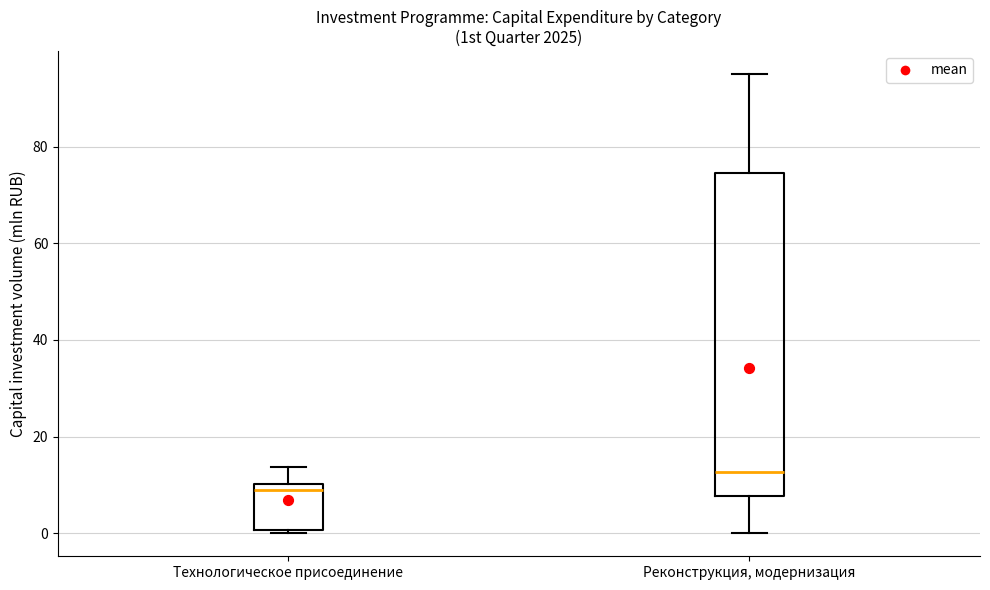

Which box is the tallest, from its lower edge to its upper edge?

Реконструкция, модернизация